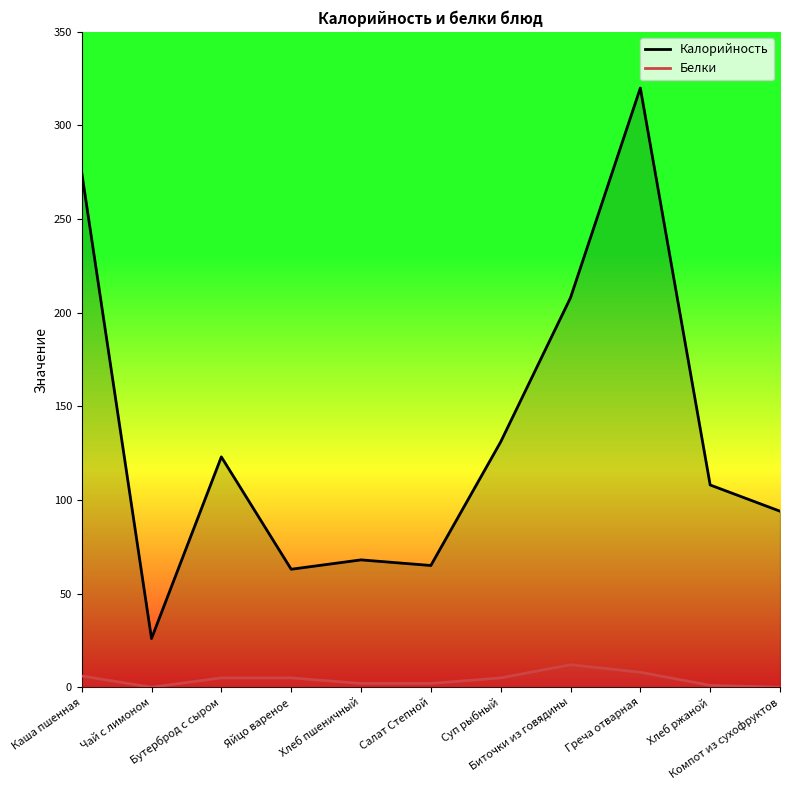

Reading left to right, transcribe all the data shown in this chart.

Калорийность: 275	26	123	63	68	65	131	208	320	108	94
Белки: 6	0	5	5	2	2	5	12	8	1	0